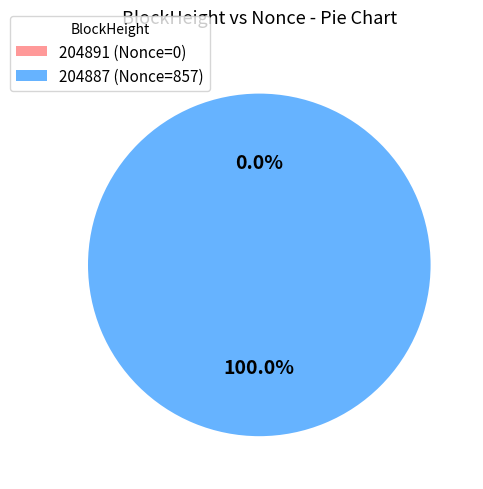

How many segments does this pie chart have?

2